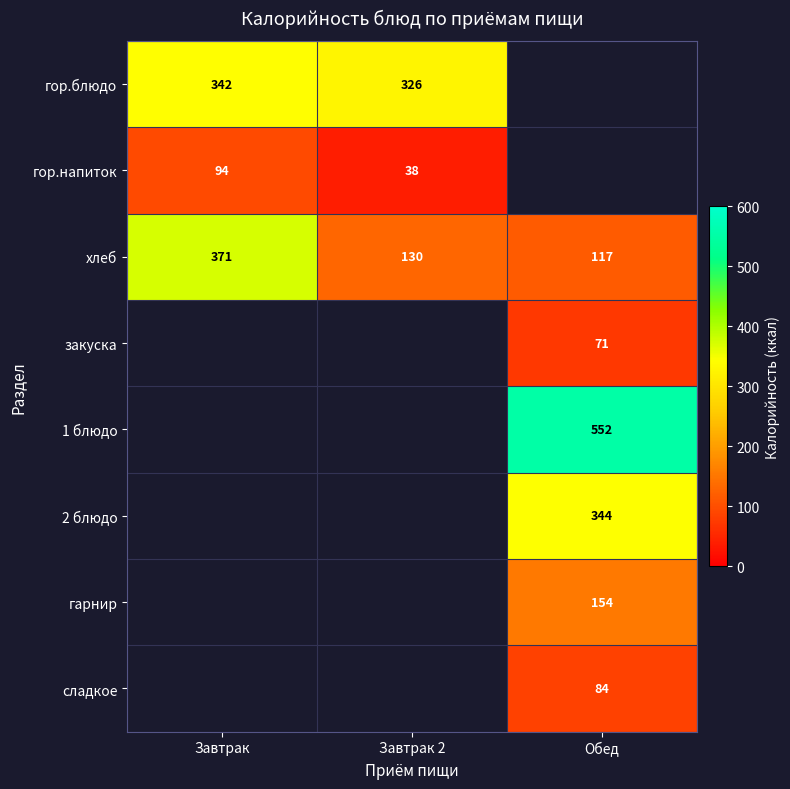

At which label does хлеб first exceed 130?

Завтрак